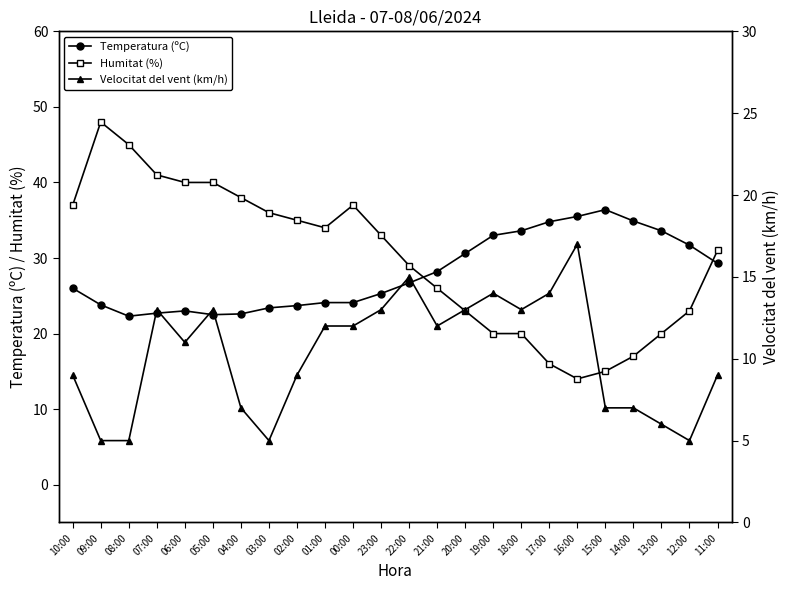

Rank the series at 10:00 from lowest to highest value.

Velocitat del vent (km/h), Temperatura (ºC), Humitat (%)